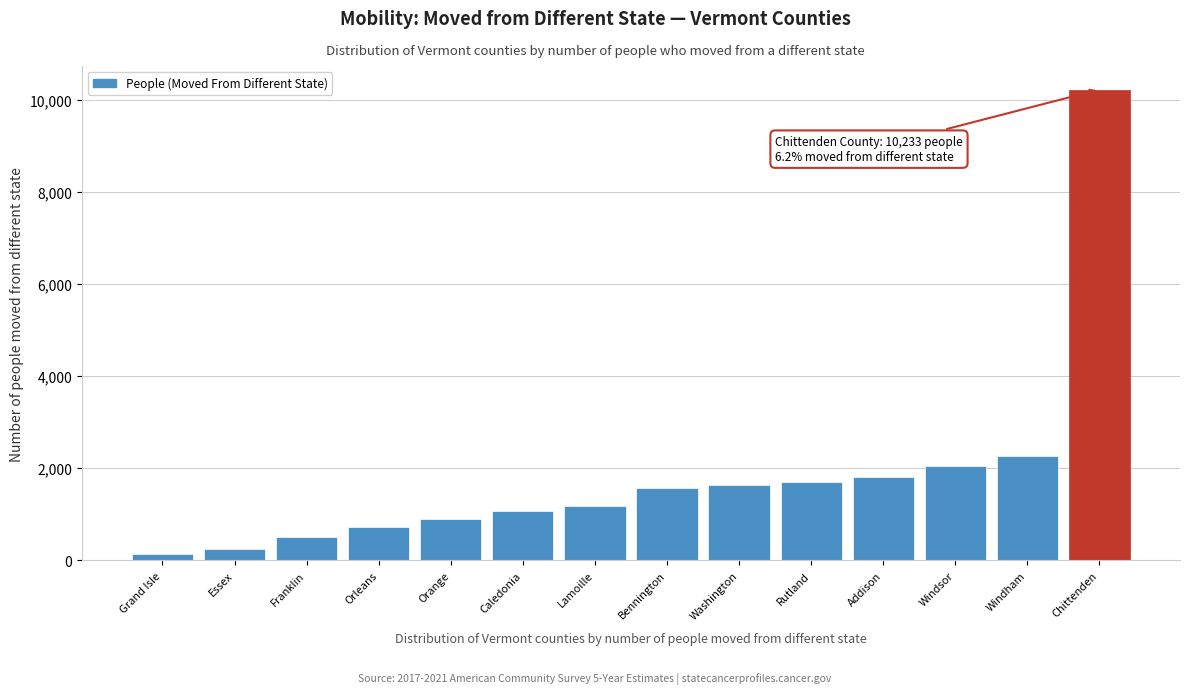

Reading left to right, extract all data points from this chart.

Grand Isle=146	Essex=237	Franklin=516	Orleans=727	Orange=900	Caledonia=1069	Lamoille=1169	Bennington=1568	Washington=1631	Rutland=1698	Addison=1811	Windsor=2058	Windham=2260	Chittenden=10233